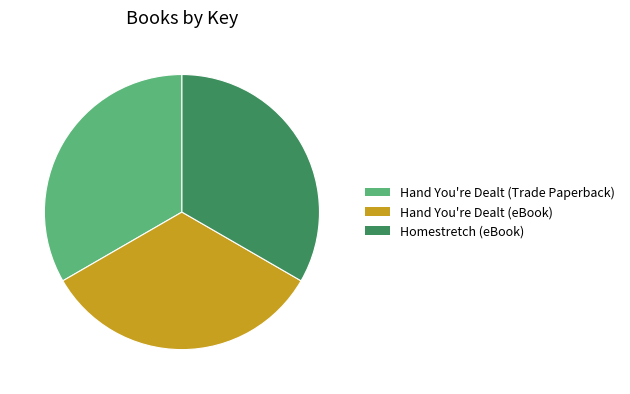

Count the number of slices in the pie.

3